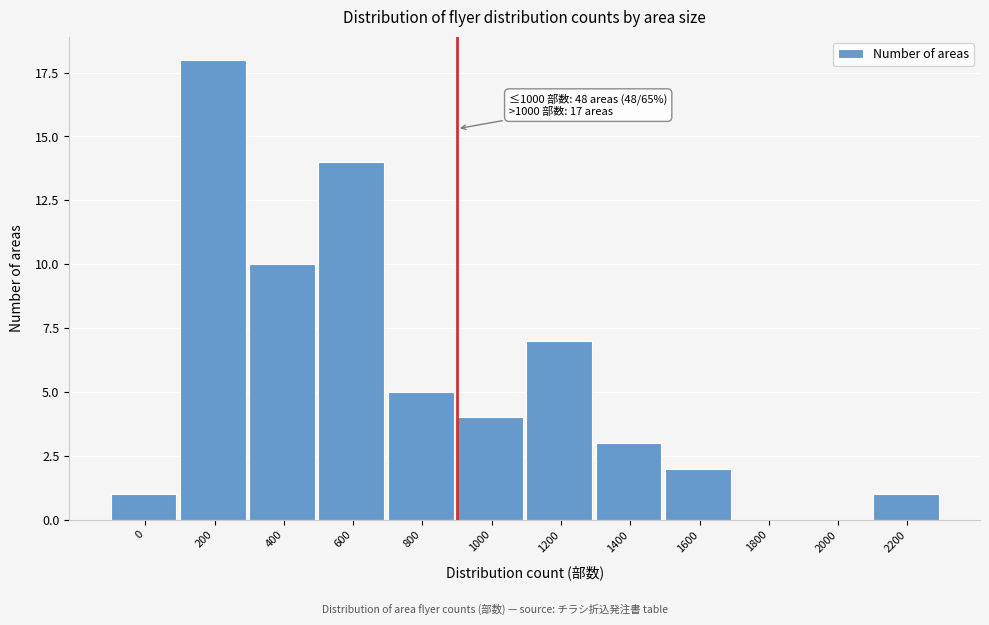

Reading left to right, transcribe all the data shown in this chart.

0=1	200=18	400=10	600=14	800=5	1000=4	1200=7	1400=3	1600=2	1800=0	2000=0	2200=1